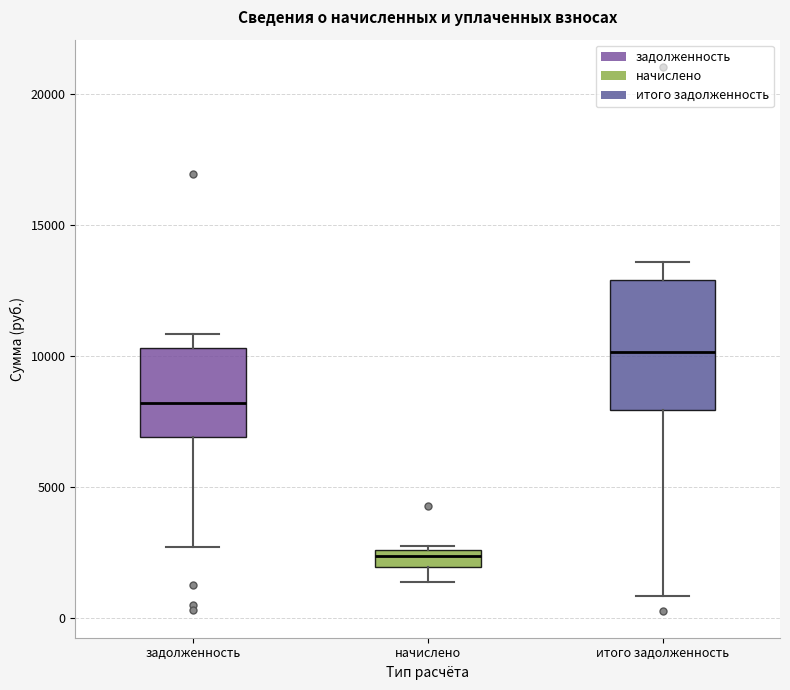

Which box is the tallest, from its lower edge to its upper edge?

итого задолженность